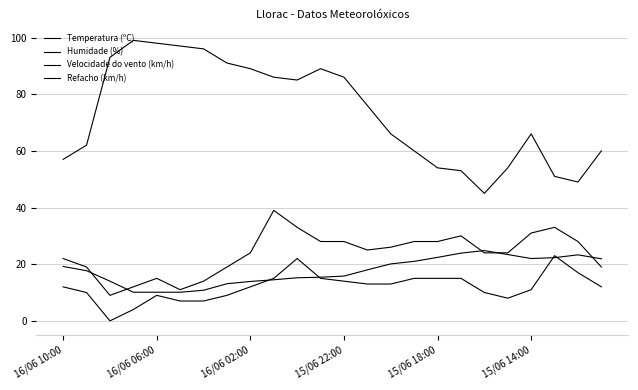

Where is the first local minimum for Humidade (%)?

10